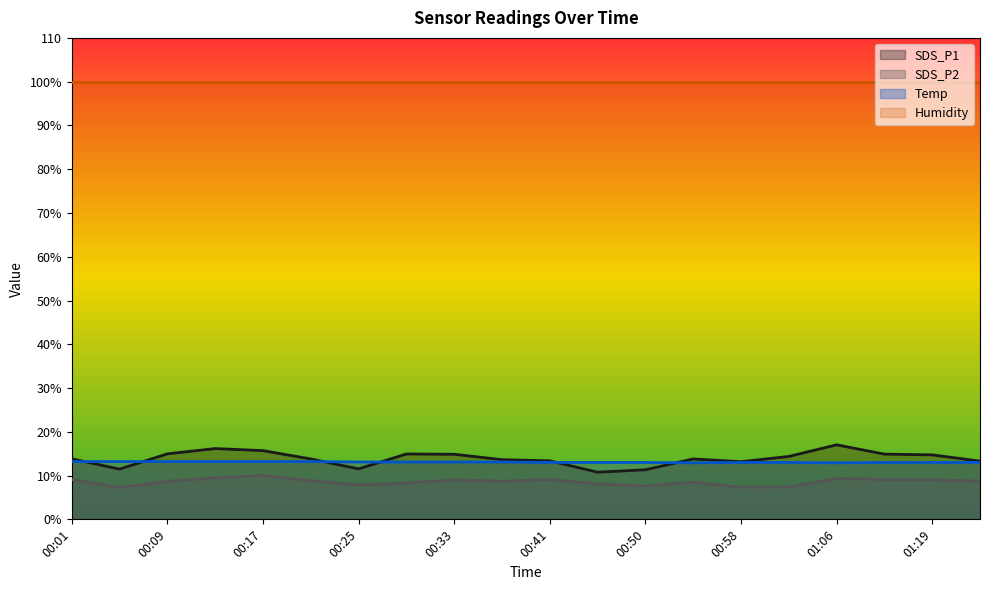

Where is the first local minimum for Temp?

00:54